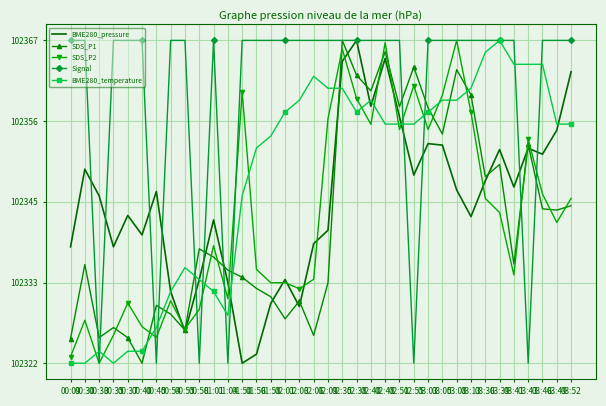

What are all the series names shown in the legend?

BME280_pressure, SDS_P1, SDS_P2, Signal, BME280_temperature